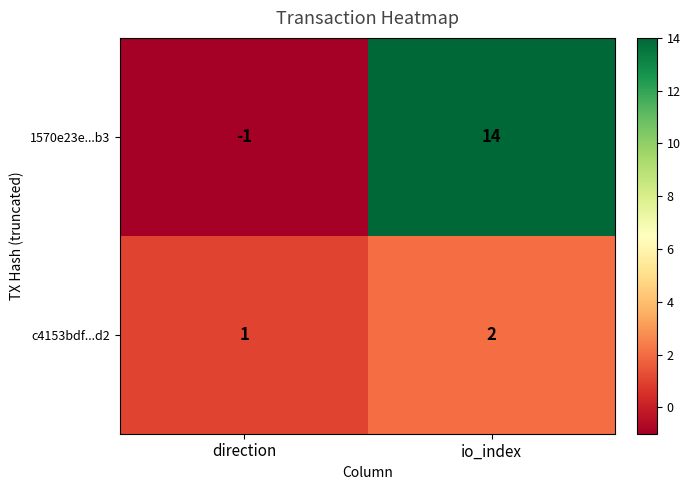

List the series in order of their overall mean, lowest first.

c4153bdf...d2, 1570e23e...b3